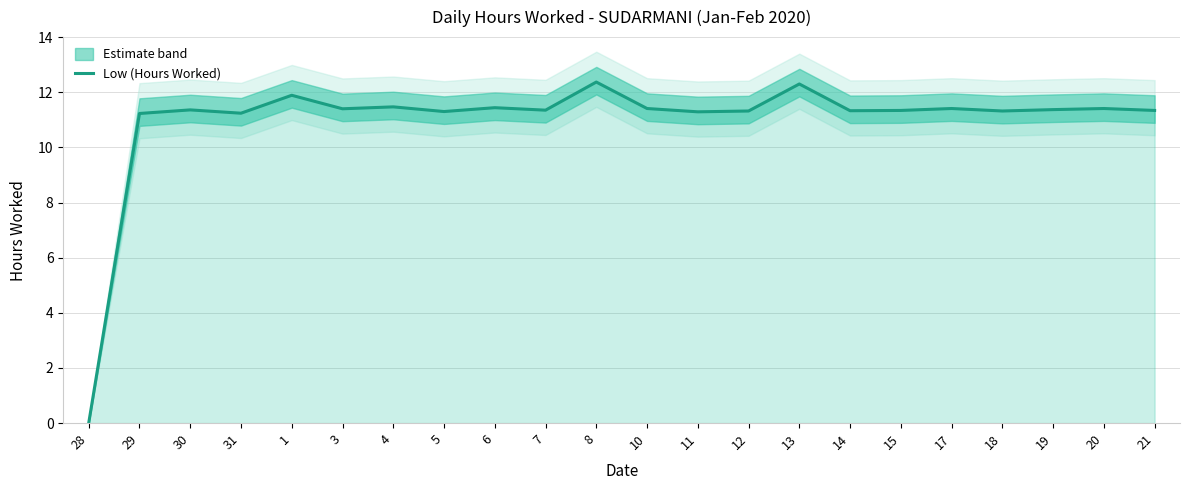

What is the average value?

10.9